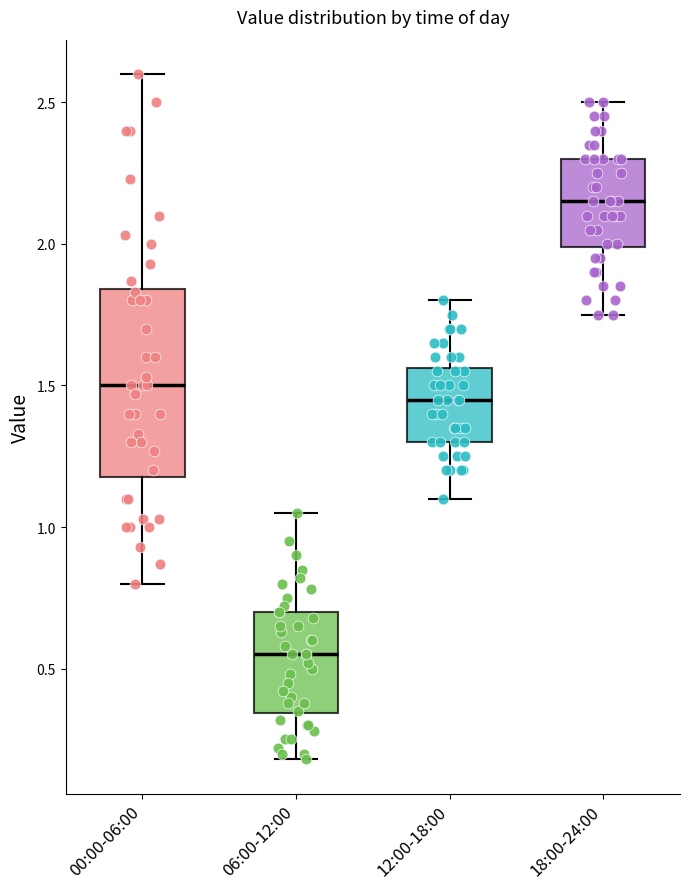

Reading left to right, read every box against the y-axis: the position of its median line, the range the box covers, and the ends of its whiskers. The values are not printed on the chart, so give them approximately, as read against the axis.

00:00-06:00: median 1.50, box 1.20 to 1.85, whiskers 0.80 to 2.60
06:00-12:00: median 0.55, box 0.35 to 0.70, whiskers 0.20 to 1.05
12:00-18:00: median 1.45, box 1.30 to 1.55, whiskers 1.10 to 1.80
18:00-24:00: median 2.15, box 2.00 to 2.30, whiskers 1.75 to 2.50